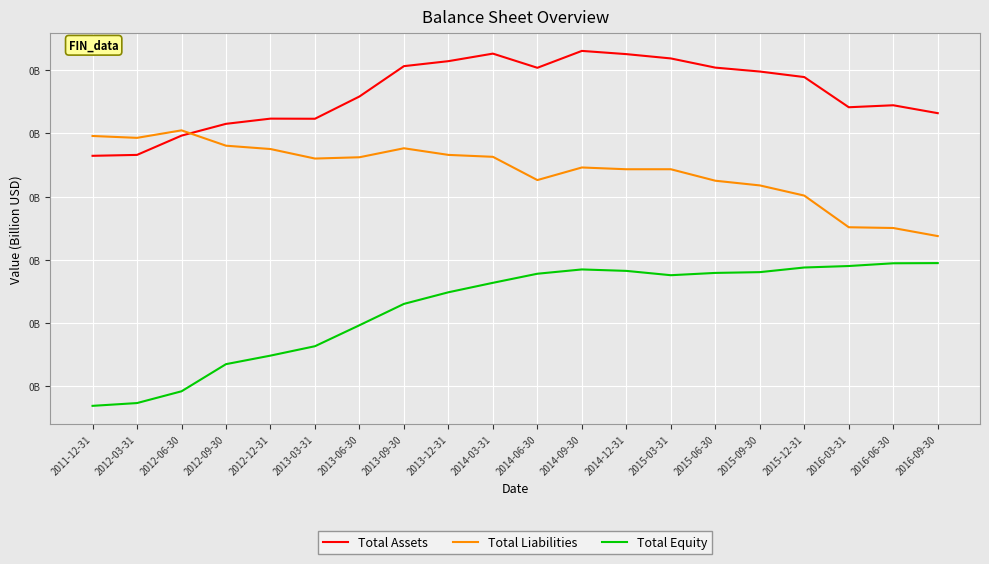

Does the chart have visible grid lines?

Yes